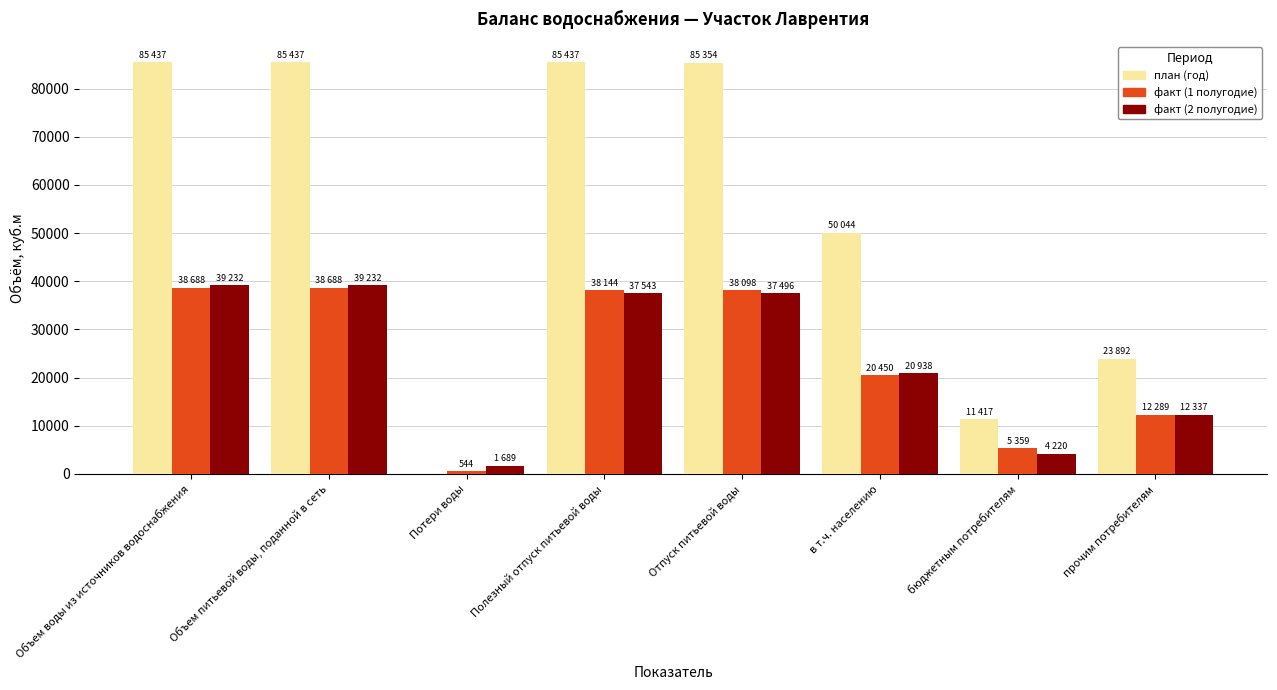

The факт (2 полугодие) series shows 5576.0 at в т.ч. населению. True or false?

False